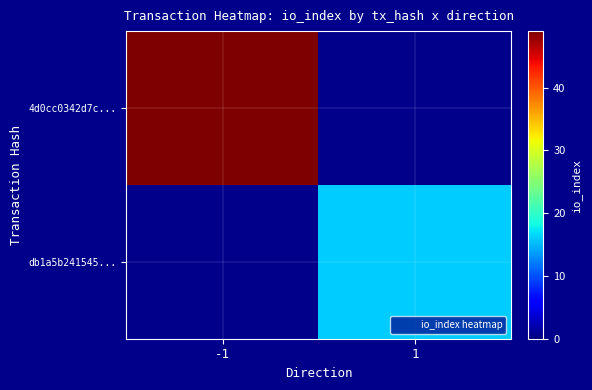

List the series in order of their overall mean, lowest first.

db1a5b241545..., 4d0cc0342d7c...